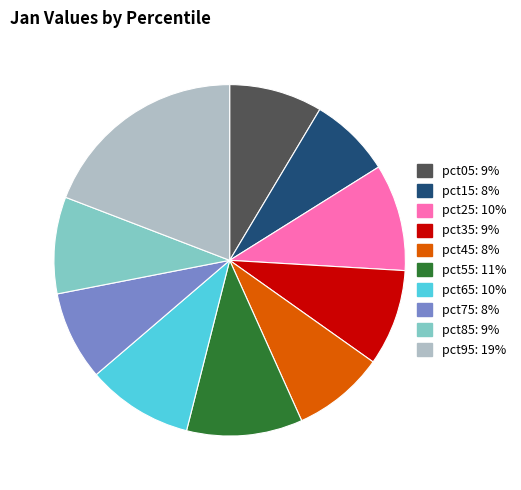

True or false: pct95 accounts for 19% of the total.

True